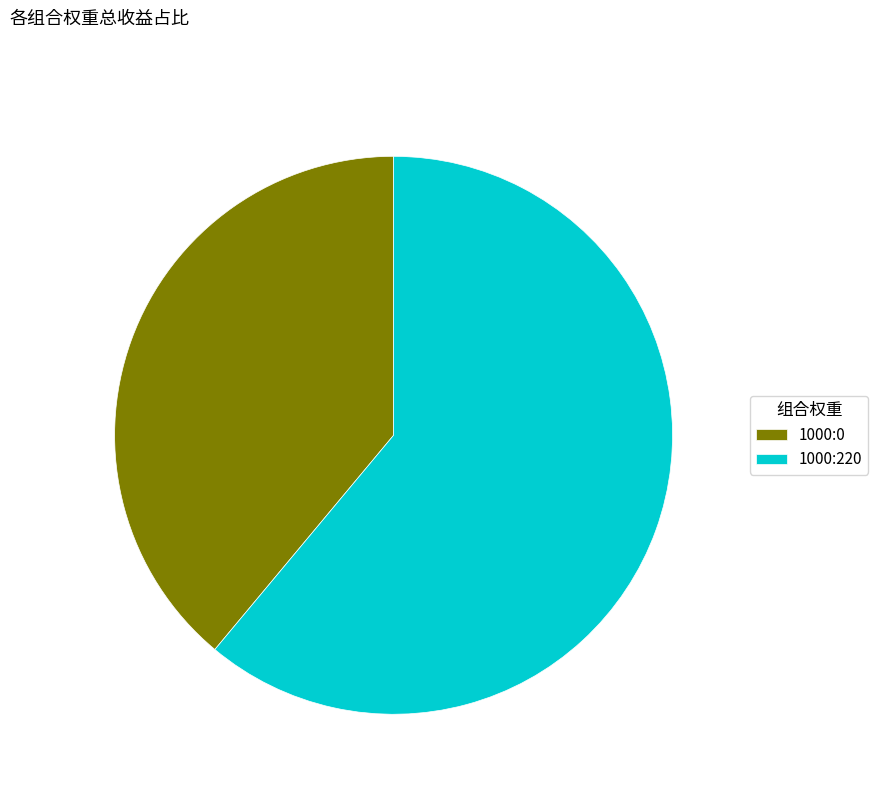

Combined, do 1000:220 and 1000:0 account for over 50%?

Yes